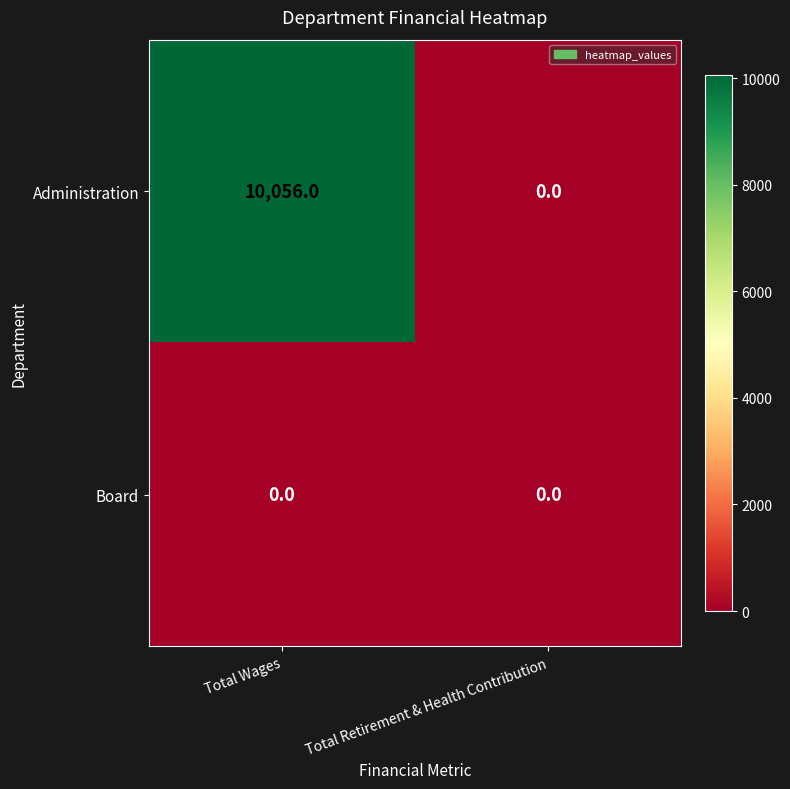

Which category has the lowest value in the Administration series?

Total Retirement & Health Contribution